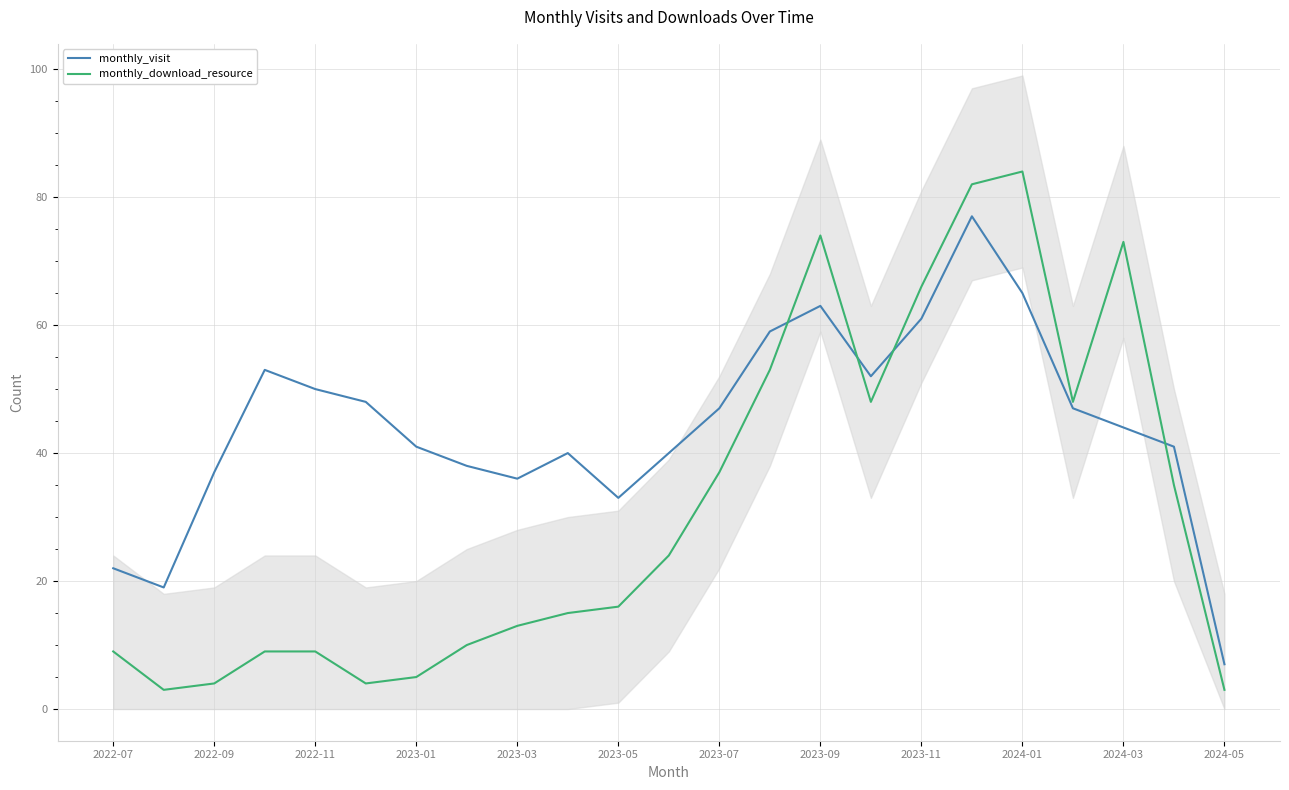

The value of monthly_download_resource at 2022-11 is 5. True or false?

False